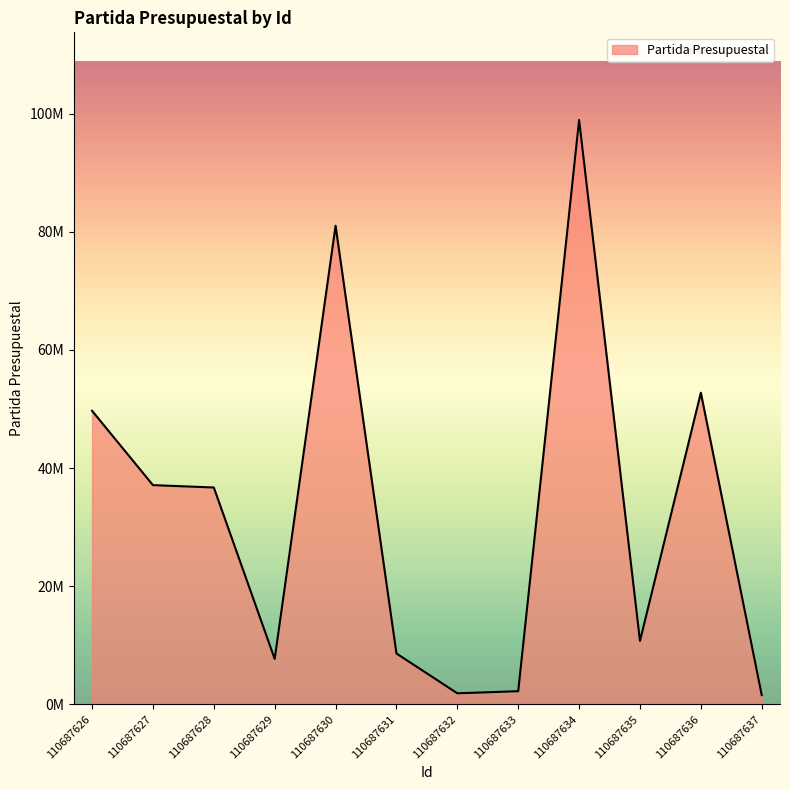

Reading left to right, list all the values displayed in this chart.

110687626=49707803.9	110687627=37116078.0	110687628=36716626.8	110687629=7691041.7	110687630=81042654.0	110687631=8608750.1	110687632=1867249.0	110687633=2221292.0	110687634=98947576.0	110687635=10736339.0	110687636=52765874.9	110687637=1556133.1